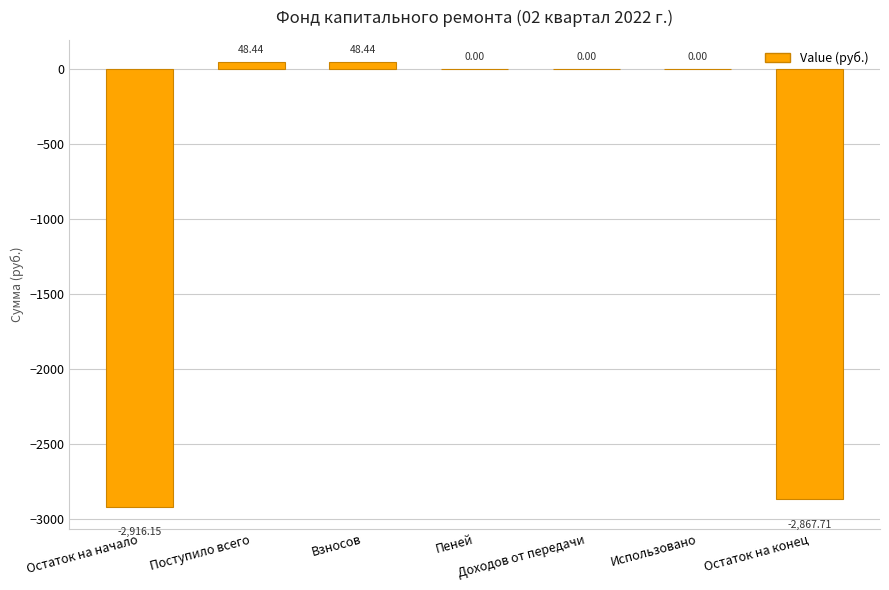

Which has a higher value, Использовано or Остаток на конец?

Использовано